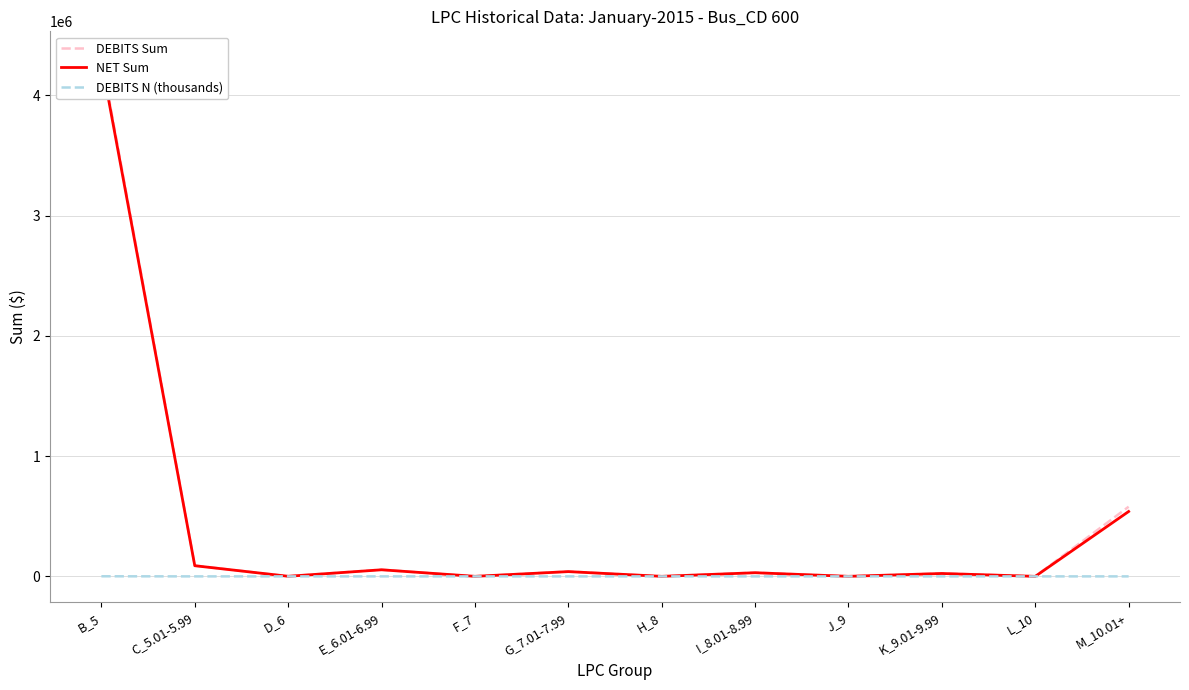

Is the value of DEBITS N (thousands) at L_10 greater than the value of DEBITS Sum at E_6.01-6.99?

No